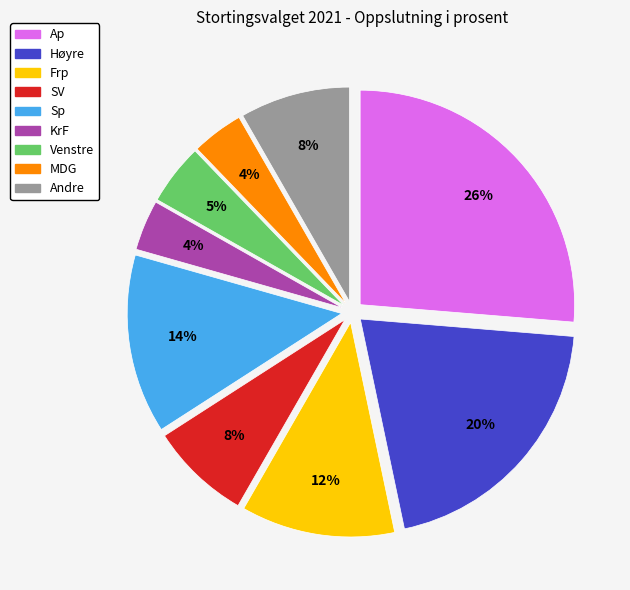

True or false: MDG accounts for 4% of the total.

True